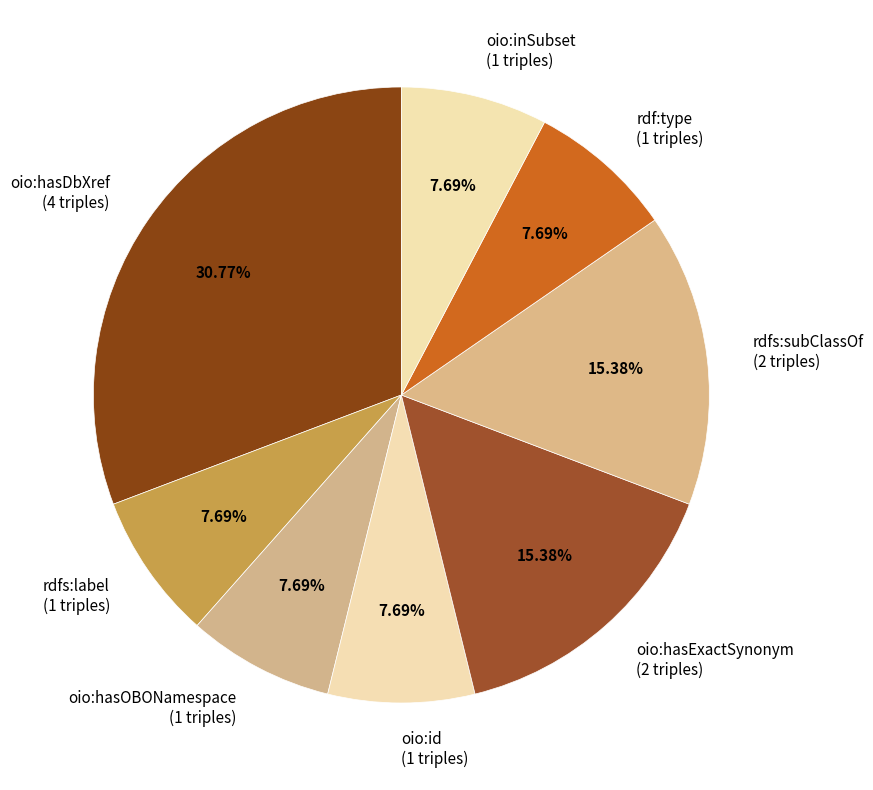

Is oio:inSubset the majority of the pie?

No